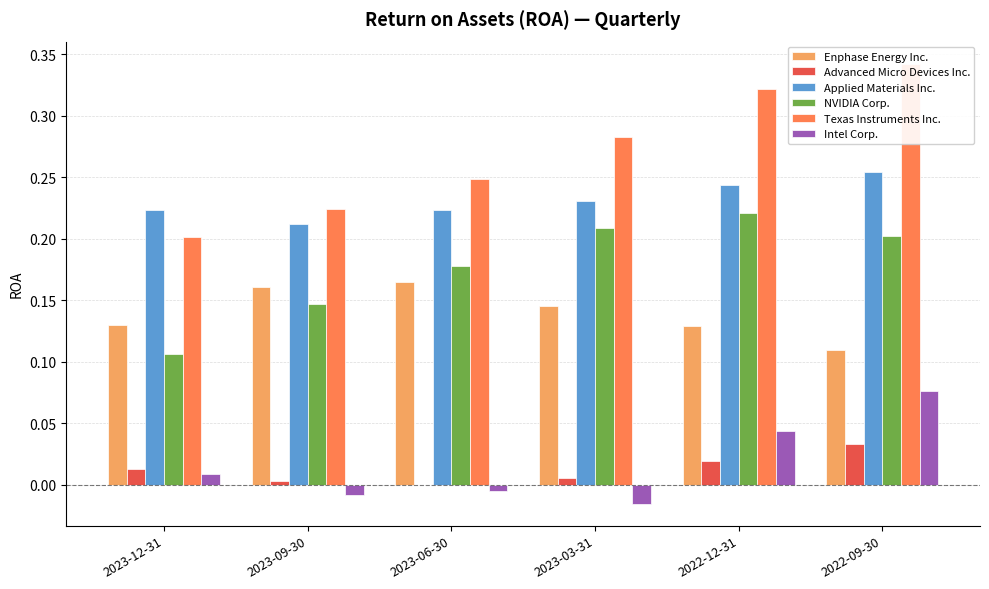

Where is Applied Materials Inc. nearest to the value 0?

2023-09-30